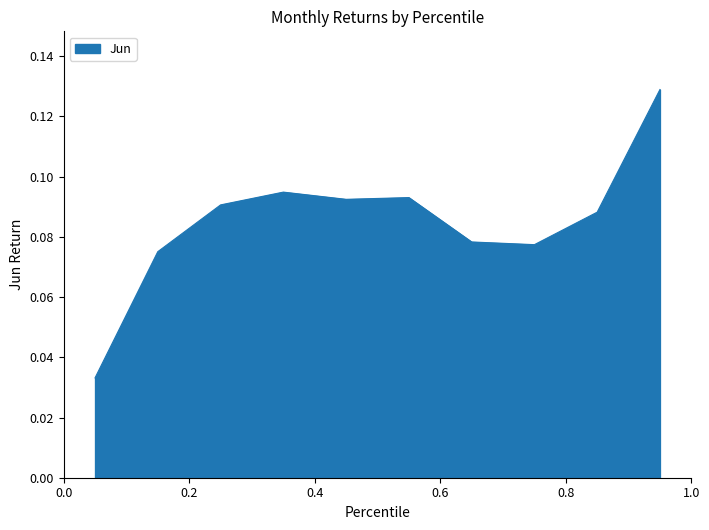

Does the chart have visible grid lines?

No